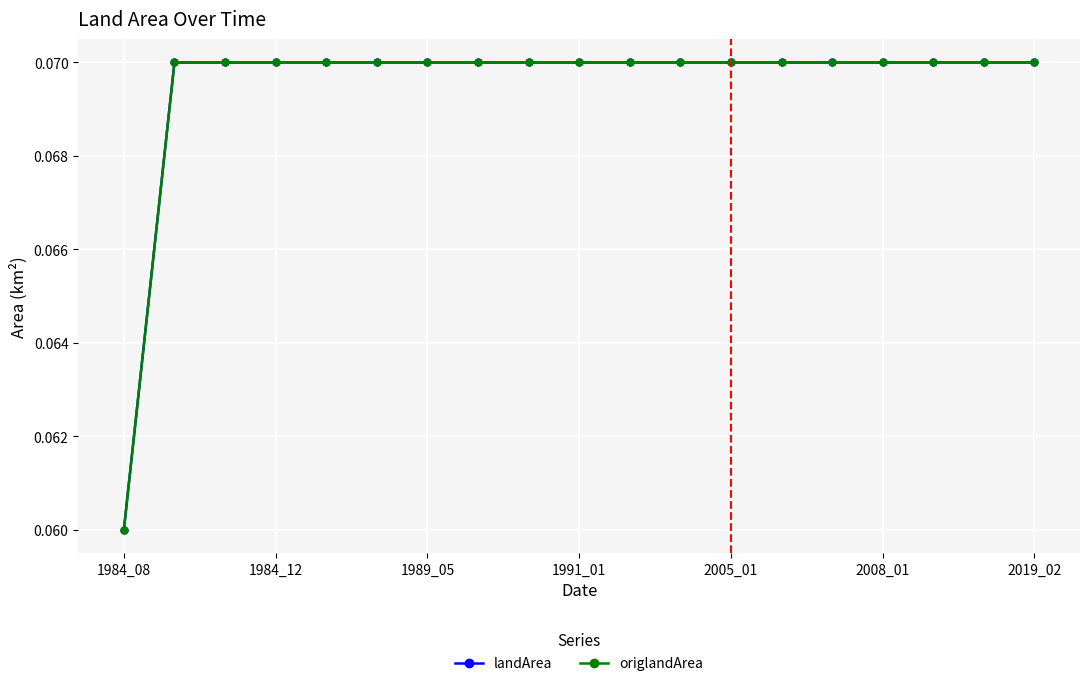

True or false: origlandArea and landArea intersect in this chart.

False